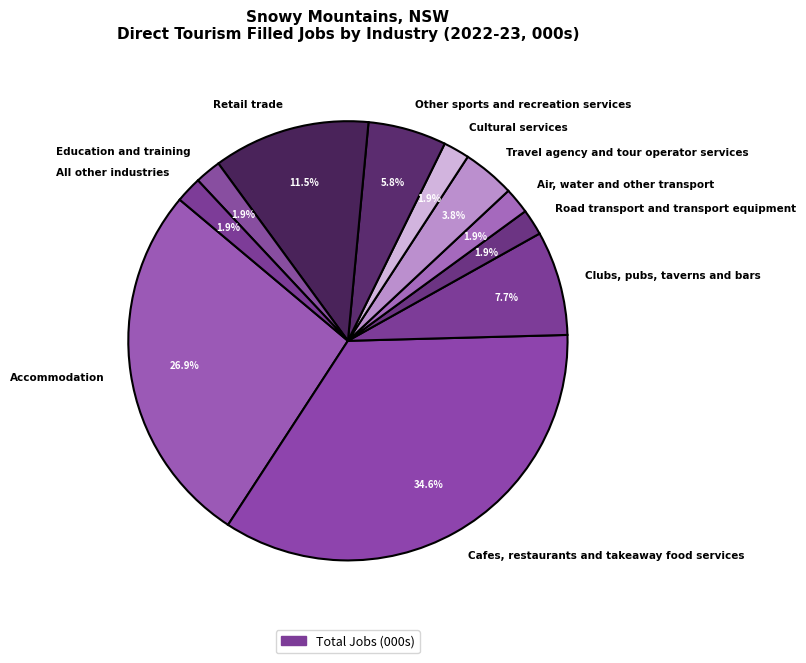

Does Other sports and recreation services represent more than half of the total?

No